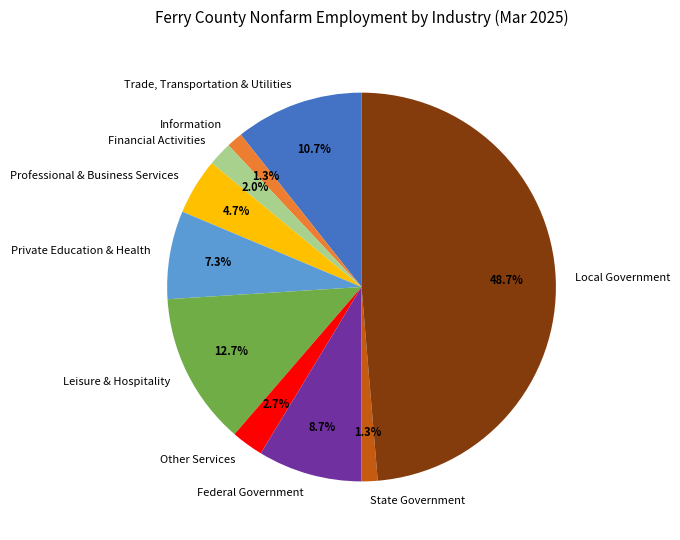

Approximately how many times larger is the value at Information compared to State Government?

1.0